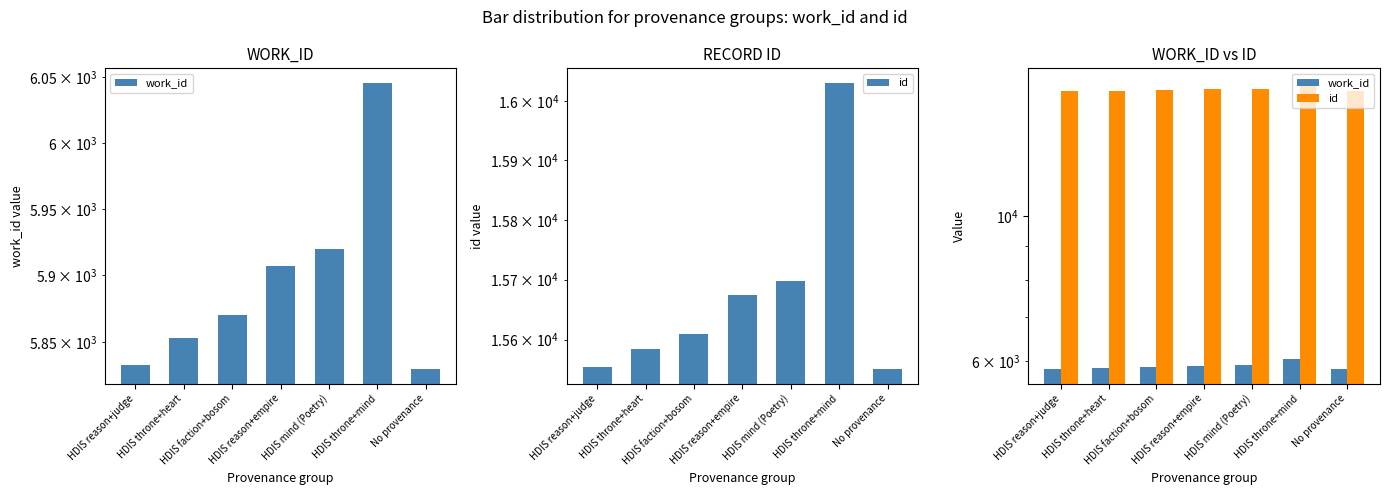

Reading left to right, transcribe all the data shown in this chart.

work_id: HDIS reason+judge=5833	HDIS throne+heart=5853	HDIS faction+bosom=5870	HDIS reason+empire=5907	HDIS mind (Poetry)=5920	HDIS throne+mind=6046	No provenance=5830
id: HDIS reason+judge=15554	HDIS throne+heart=15585	HDIS faction+bosom=15610	HDIS reason+empire=15674	HDIS mind (Poetry)=15697	HDIS throne+mind=16032	No provenance=15551